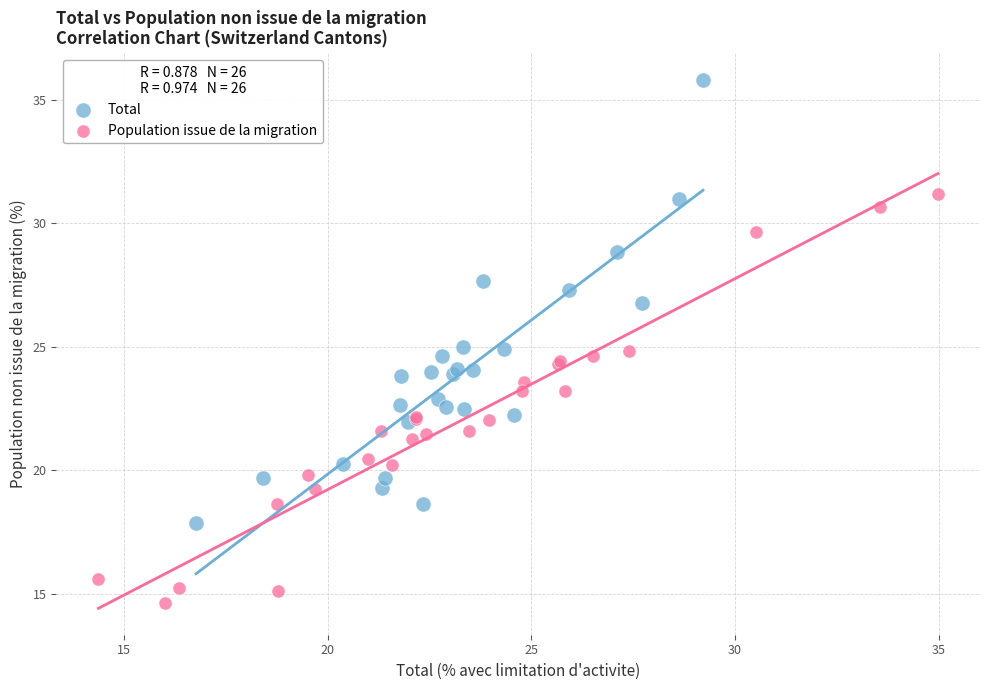

Which series reaches the minimum Y coordinate?

Population issue de la migration